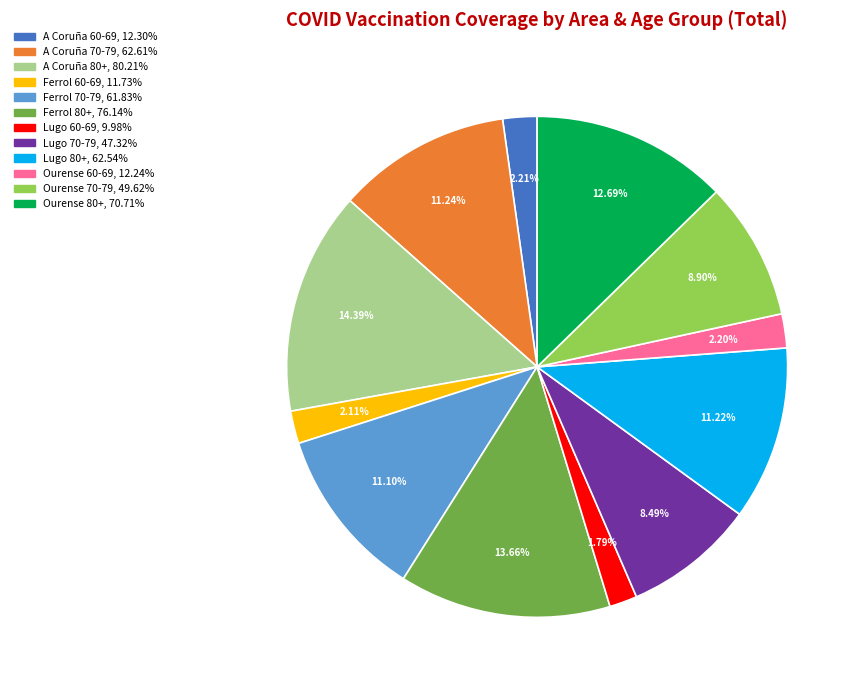

To the nearest percent, what is the difference between the A Coruña 80+ and Ferrol 60-69 slice percentages?

12%